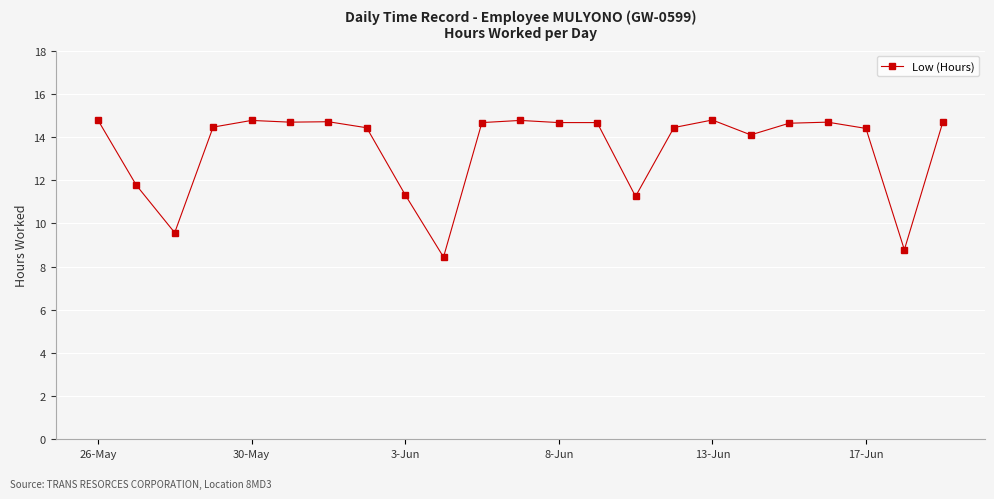

True or false: there are more than 2 points higher than both neighbors.

True